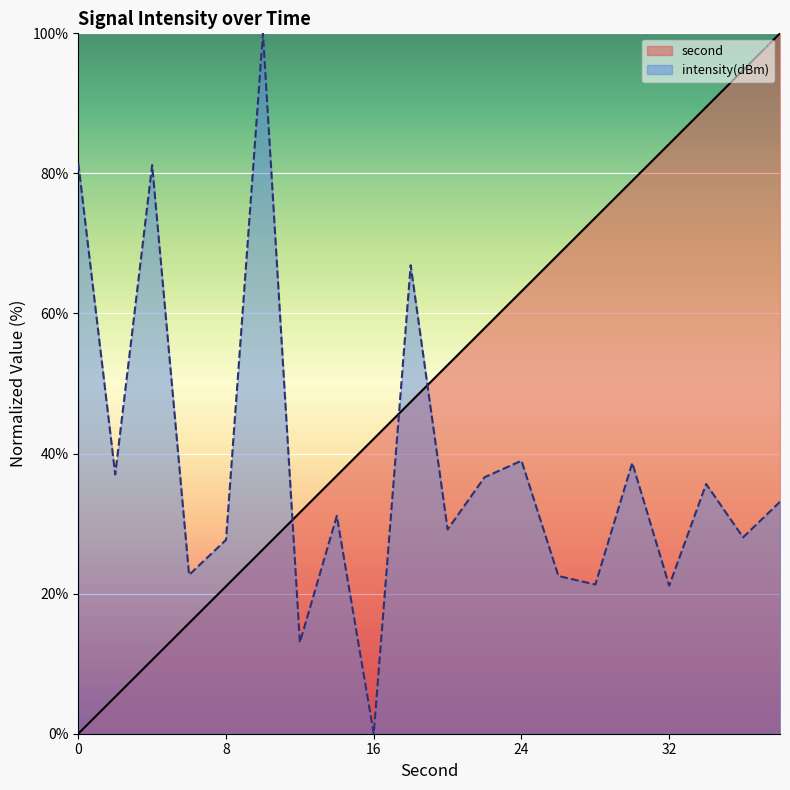

True or false: intensity (line) and second (line) cross at least once.

True